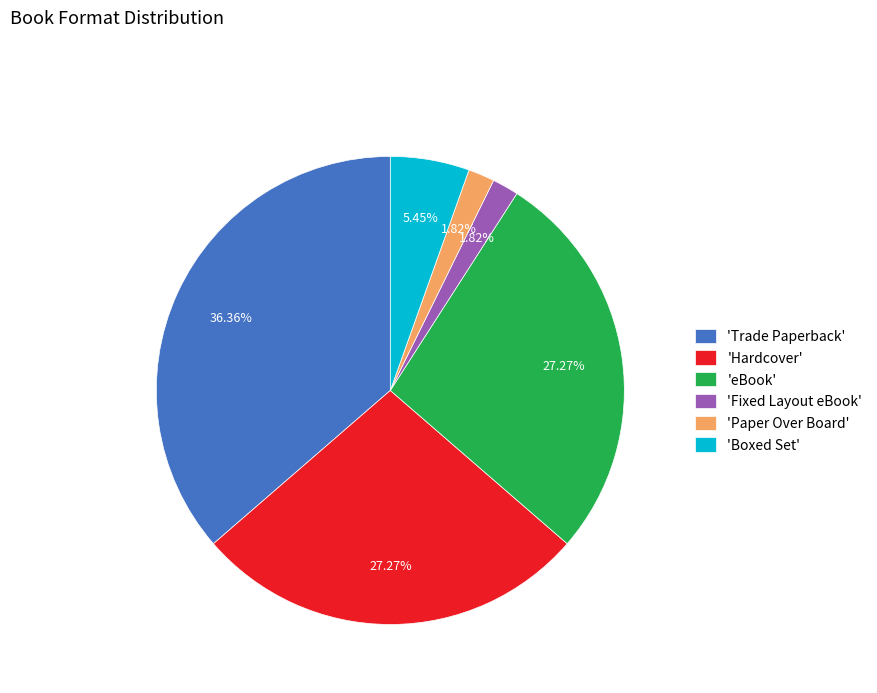

To the nearest percent, what is the difference between the largest and smallest slice percentages?

35%